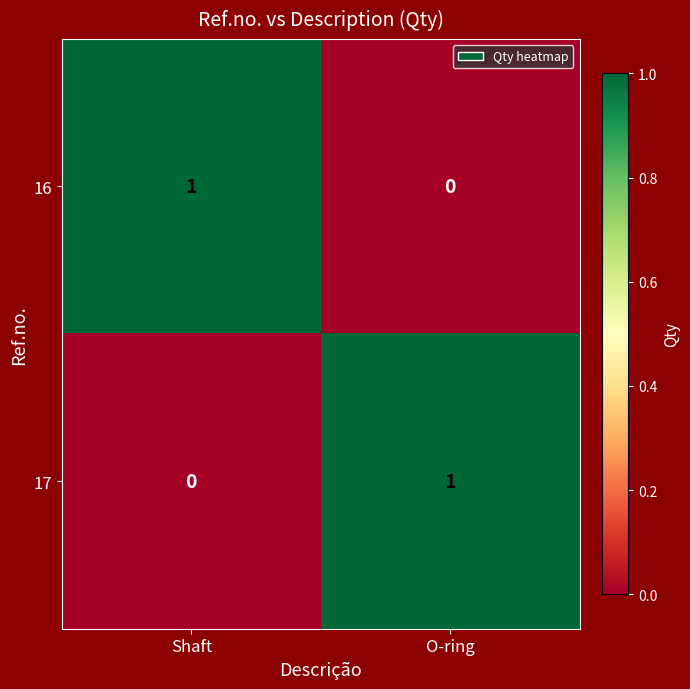

Reading left to right, list all the values displayed in this chart.

16: Shaft=1	O-ring=0
17: Shaft=0	O-ring=1